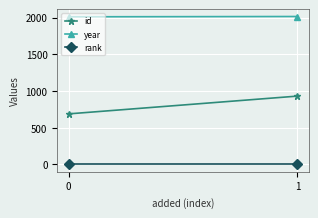

What is the sum of the rank values at 0 and 1?

2